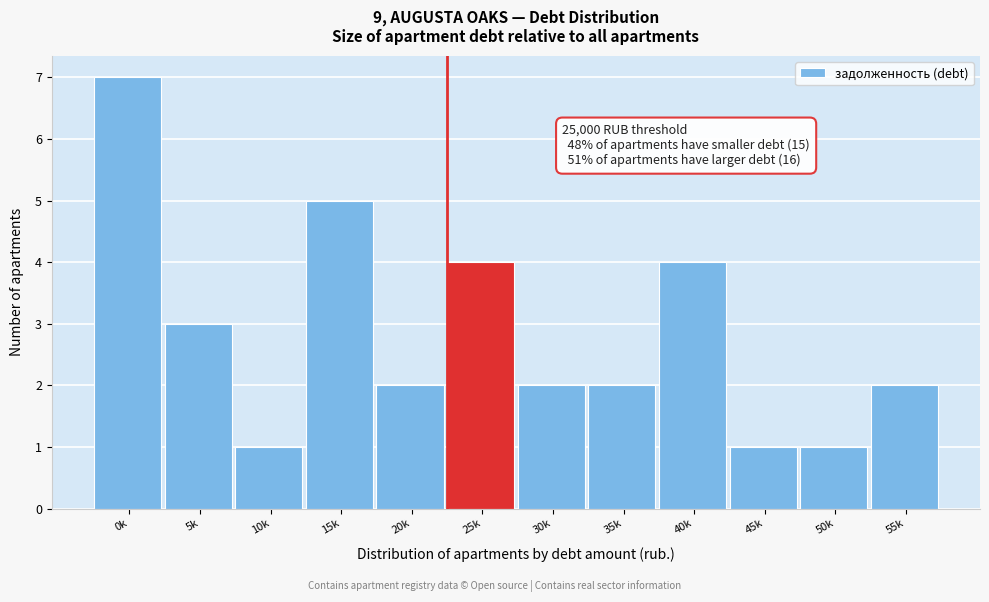

Reading left to right, list all the values displayed in this chart.

0k=7	5k=3	10k=1	15k=5	20k=2	25k=4	30k=2	35k=2	40k=4	45k=1	50k=1	55k=2